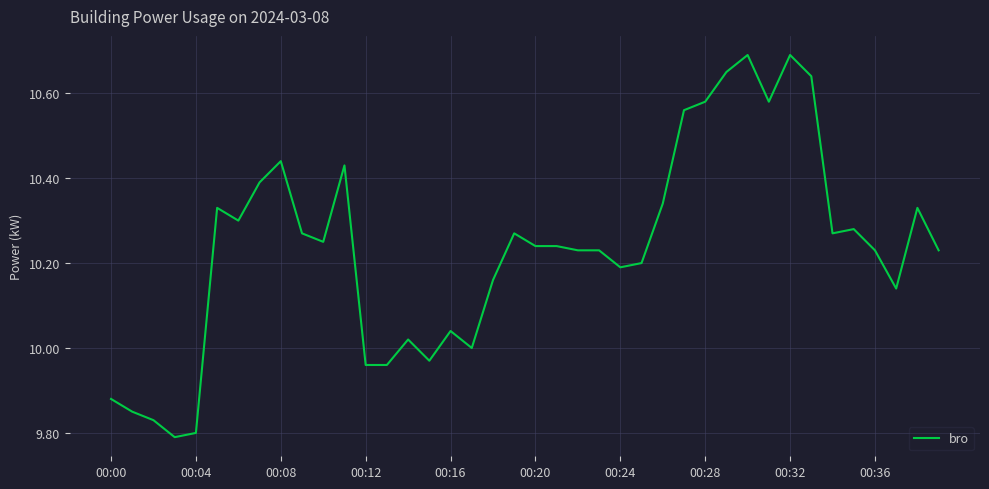

What is the difference between the maximum and minimum values?

0.9